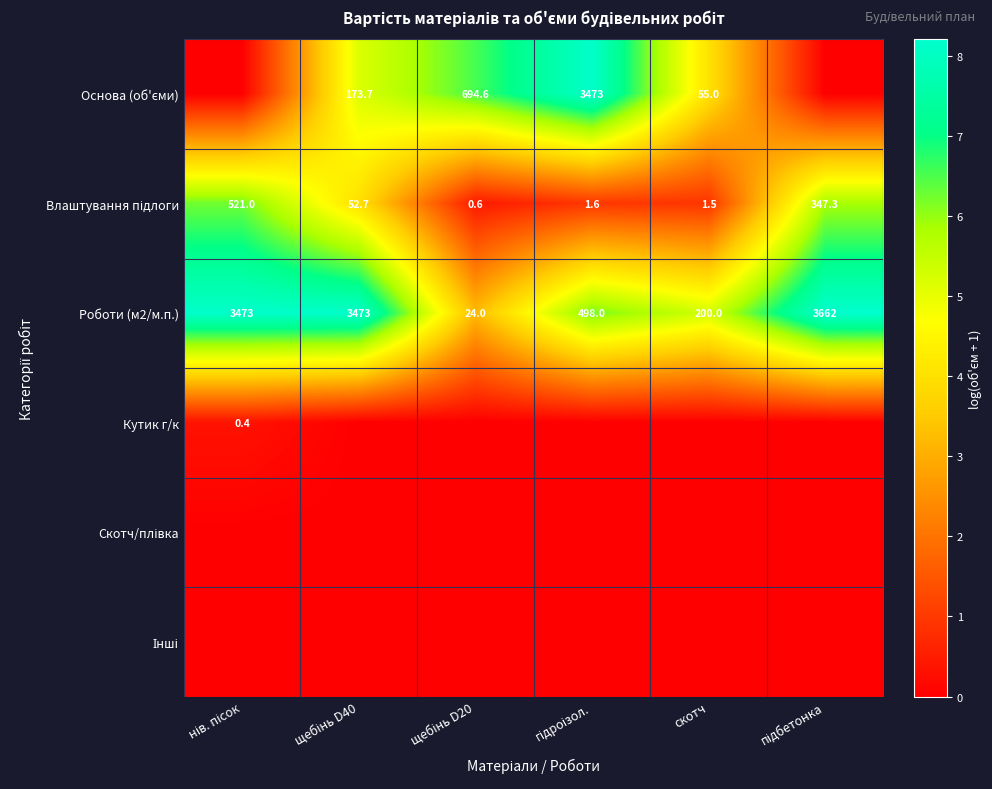

The value of Роботи (м2/м.п.) at скотч is 318.6. True or false?

False